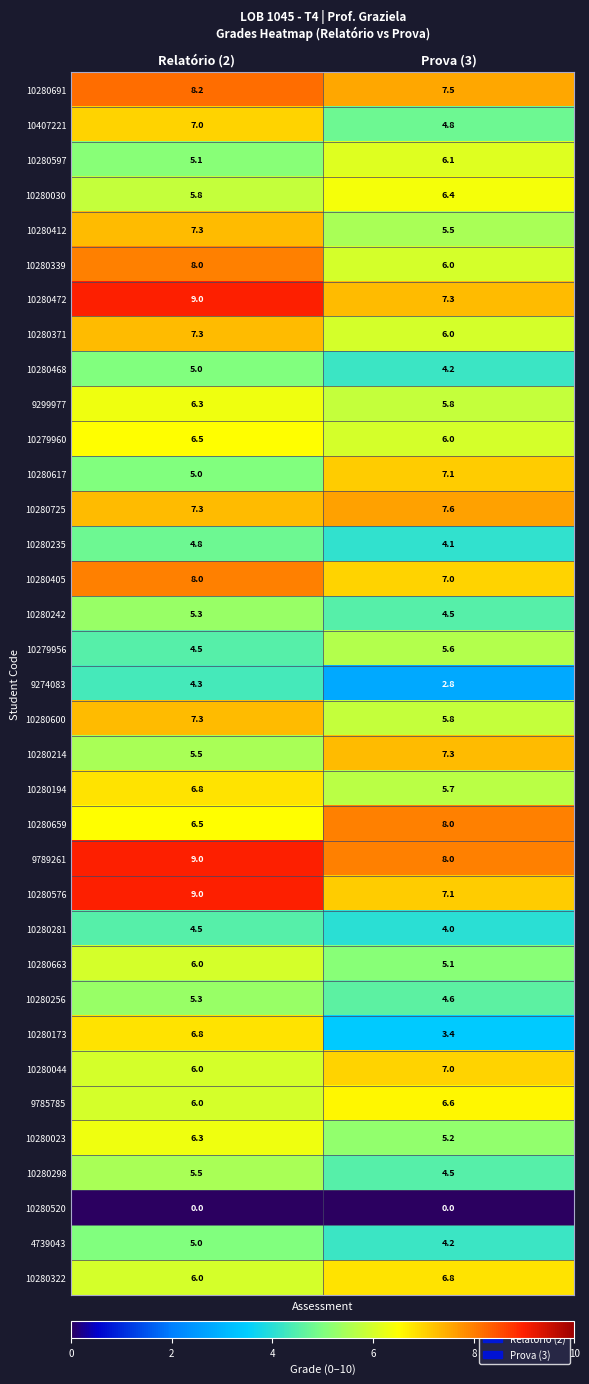

At which label does 10280298 reach its peak?

Relatório (2)